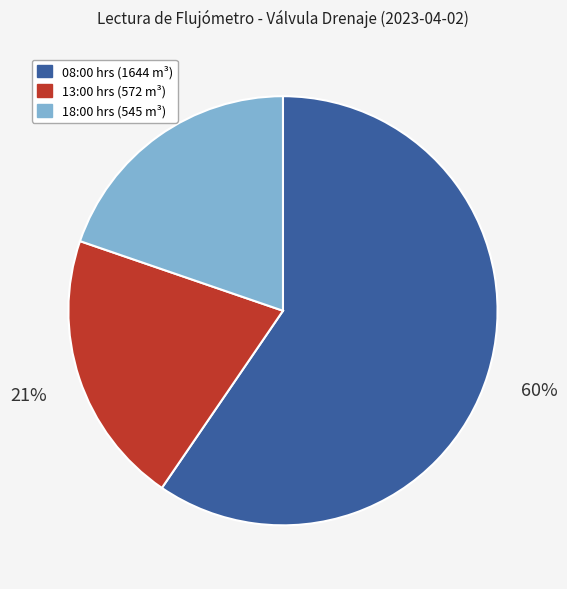

To the nearest percent, what percentage of the pie is 18:00 hrs (545 m³)?

20%